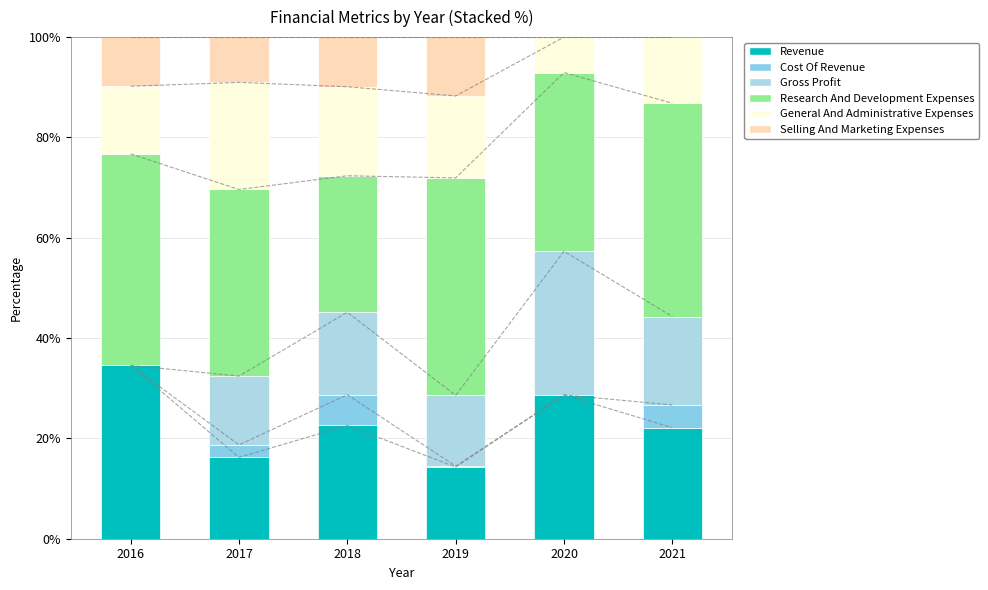

What is the spread (max minus min) of values at 2016?

42.2